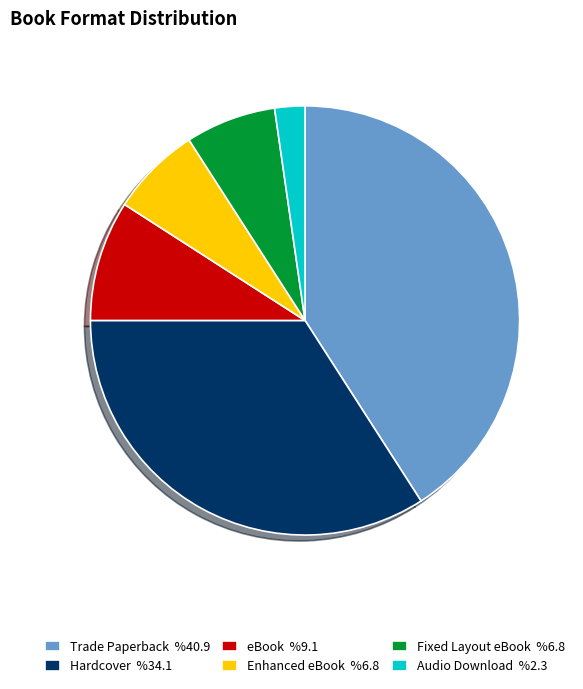

How many slices are in this pie chart?

6